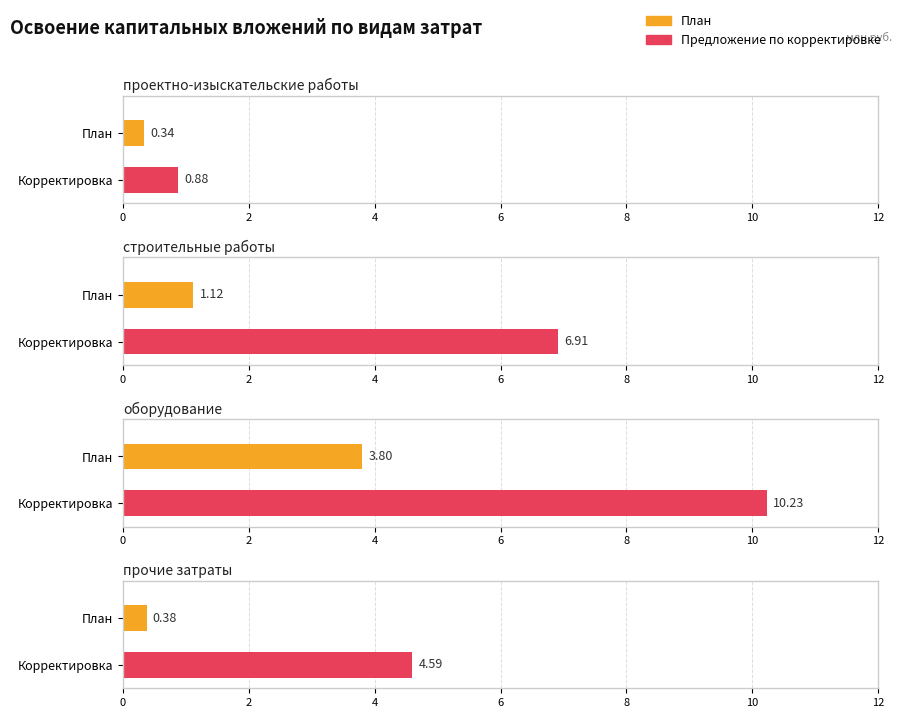

What is the label of the 1st bar from the right?

Предложение по корректировке